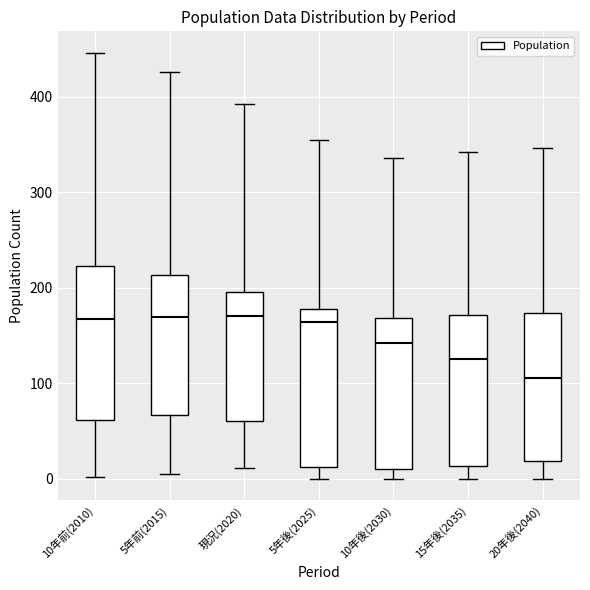

Where does the lower whisker of the box for 20年後(2040) end on the y-axis? The values are not printed on the chart, so give them approximately, as read against the axis.

0